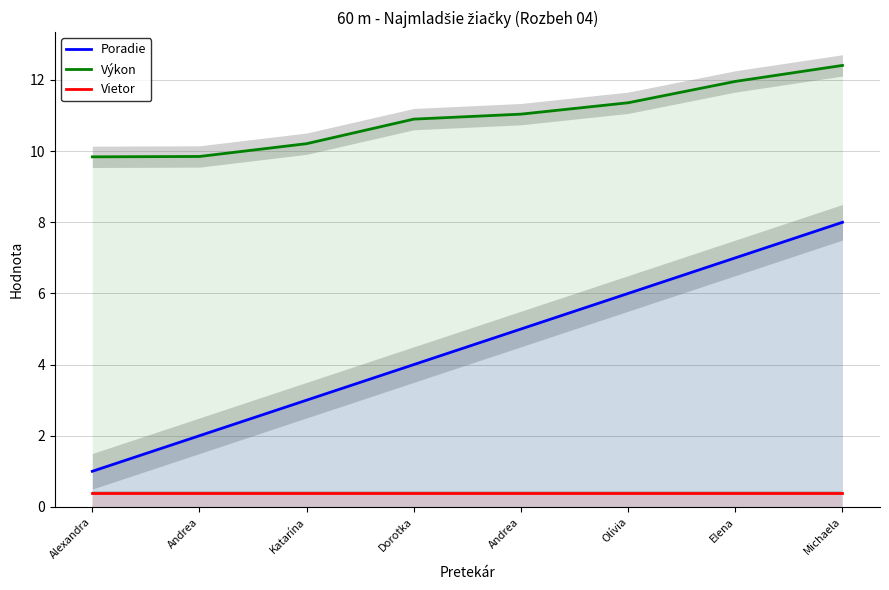

Reading left to right, transcribe all the data shown in this chart.

Poradie: Alexandra=1.0	Andrea=2.0	Katarína=3.0	Dorotka=4.0	Andrea=5.0	Olívia=6.0	Elena=7.0	Michaela=8.0
Výkon: Alexandra=9.8	Andrea=9.8	Katarína=10.2	Dorotka=10.9	Andrea=11.0	Olívia=11.4	Elena=12.0	Michaela=12.4
Vietor: Alexandra=0.4	Andrea=0.4	Katarína=0.4	Dorotka=0.4	Andrea=0.4	Olívia=0.4	Elena=0.4	Michaela=0.4